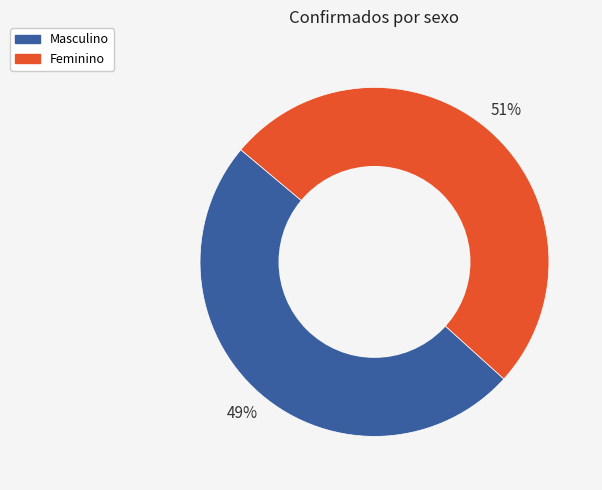

How many segments does this pie chart have?

2